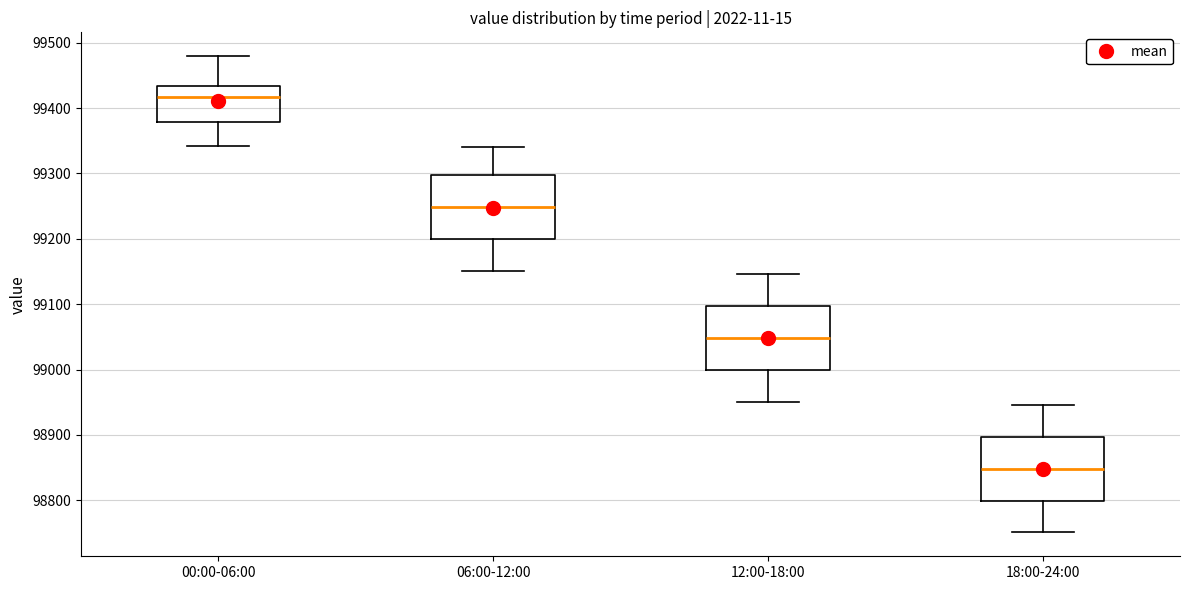

Which box has the lowest median line?

18:00-24:00